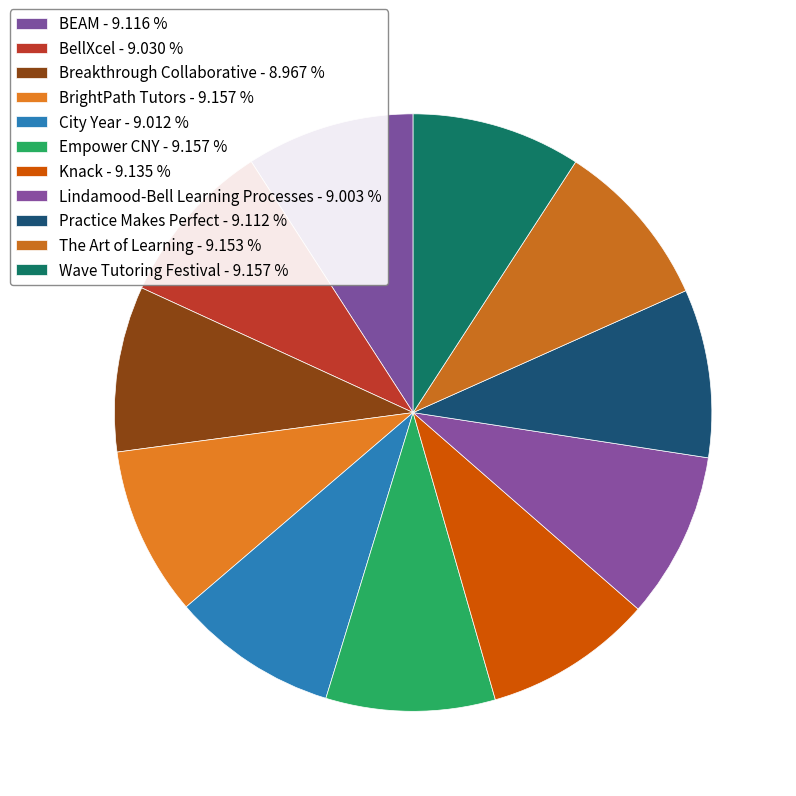

Count the number of slices in the pie.

11